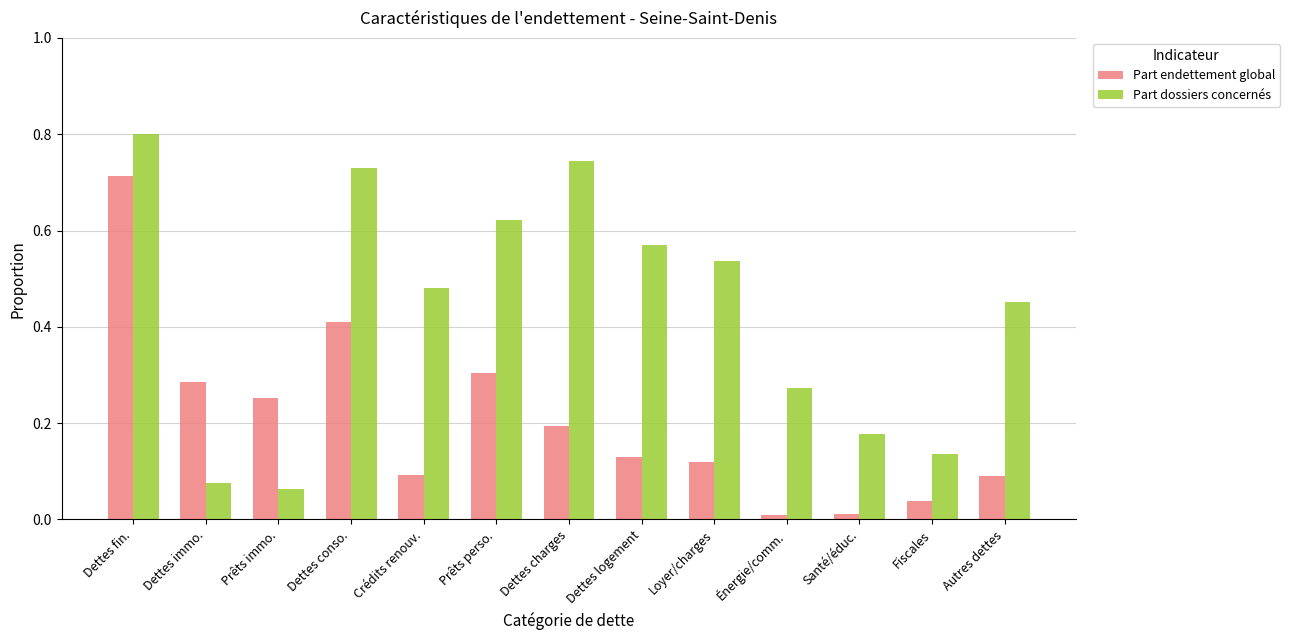

What is the sum of the Part dossiers concernés values at Crédits renouv. and Dettes logement?

1.0